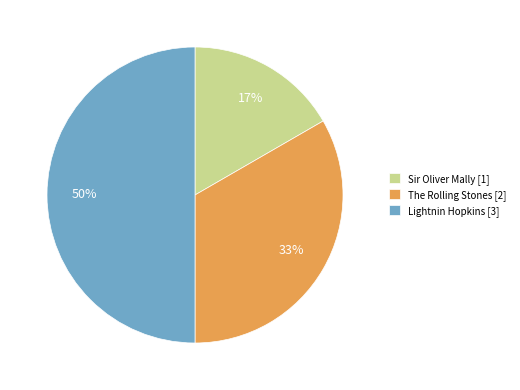

Combined, do Lightnin Hopkins [3] and Sir Oliver Mally [1] account for over 50%?

Yes